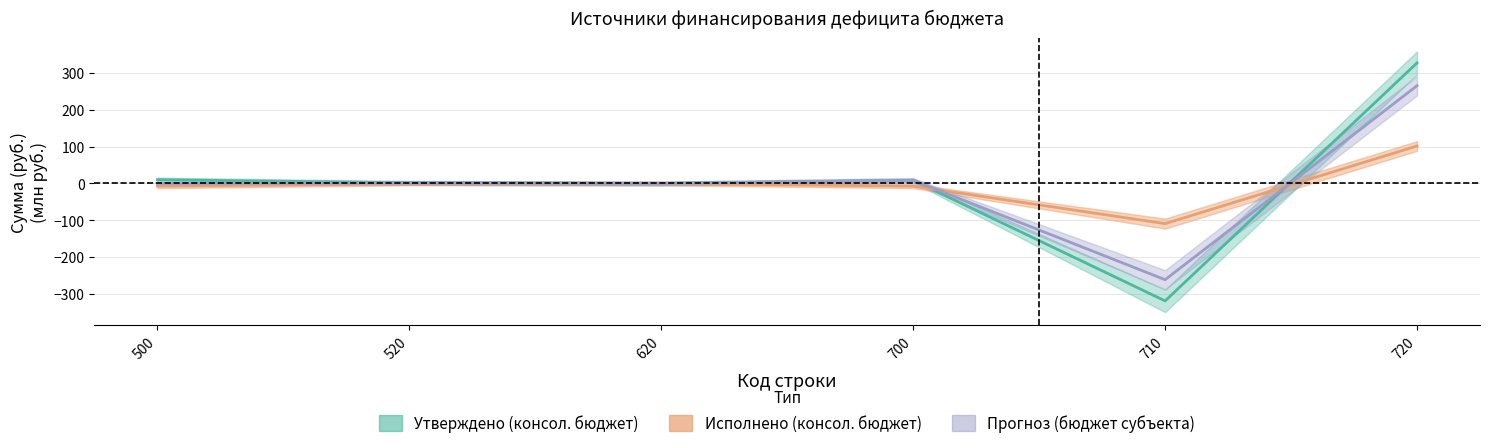

What is the difference between the maximum and second lowest values in the Исполнено (консол. бюджет) series?

109.0